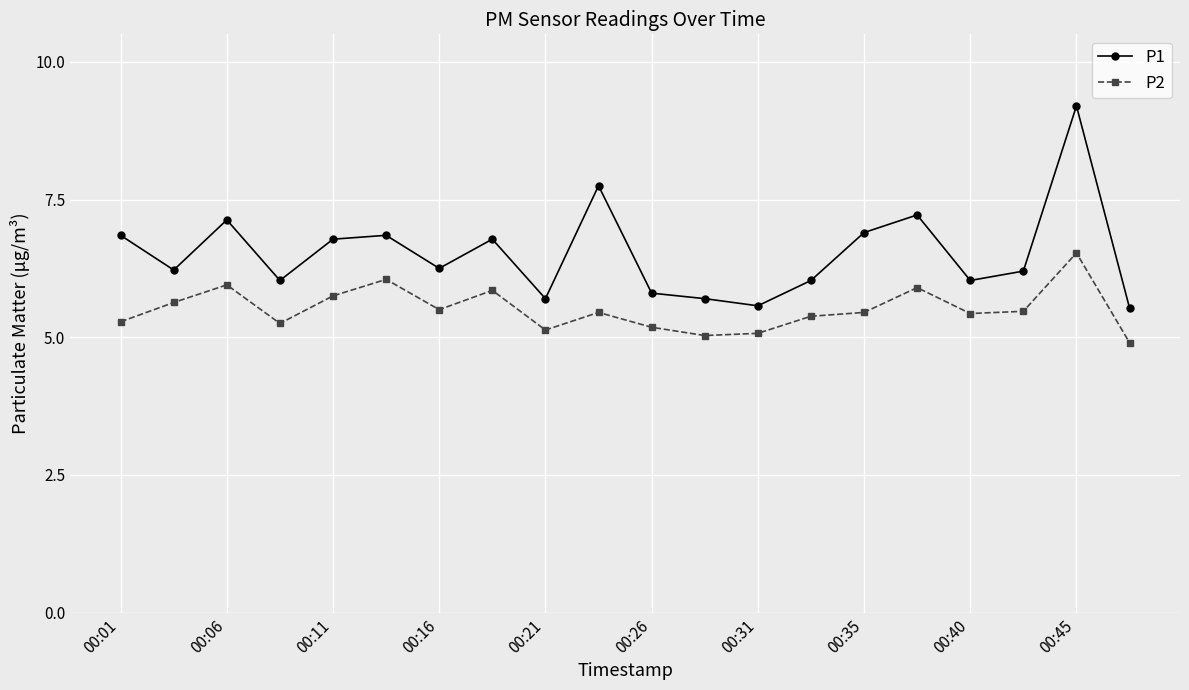

What is the value of the P1 point at the 11th from the left?

5.8